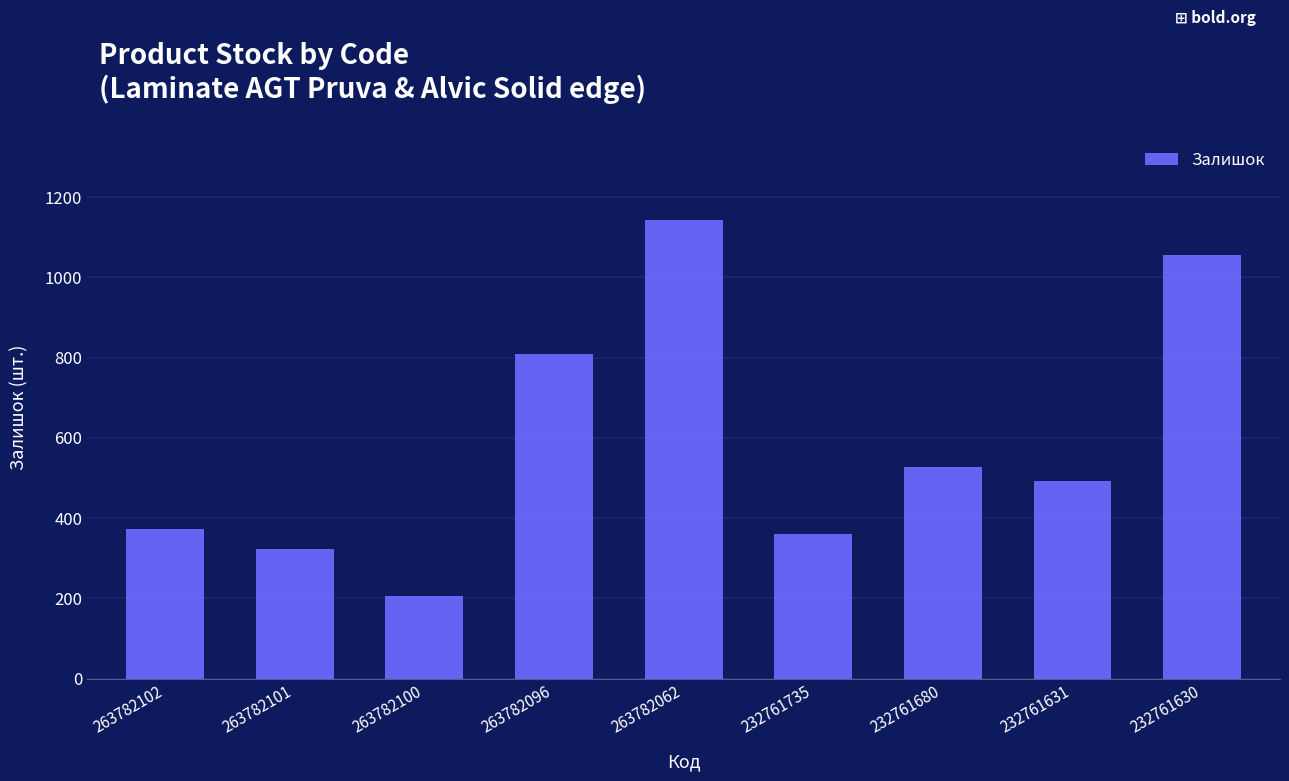

The value at 232761735 is 554. True or false?

False